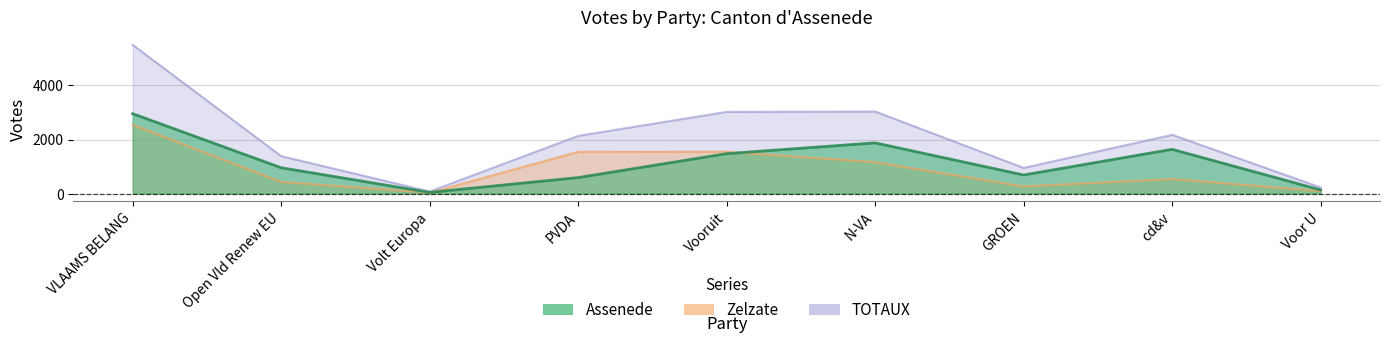

What are all the series names shown in the legend?

Assenede, Zelzate, TOTAUX